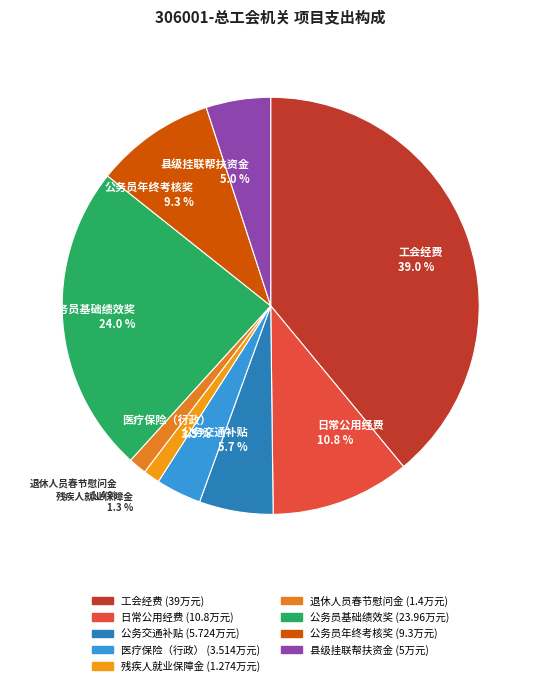

Count the number of slices in the pie.

9